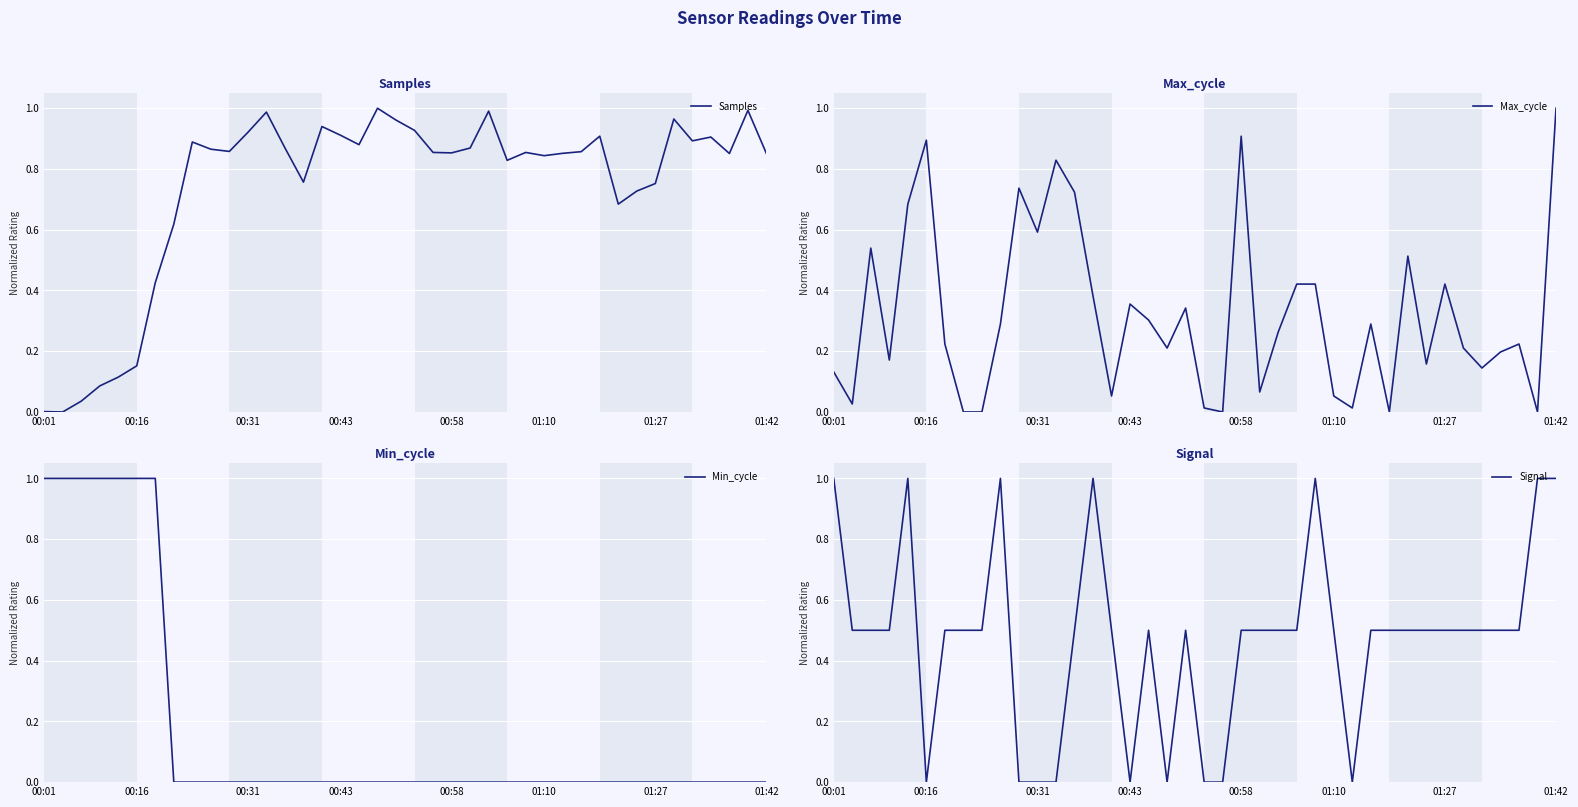

What position from the left is 13?

14